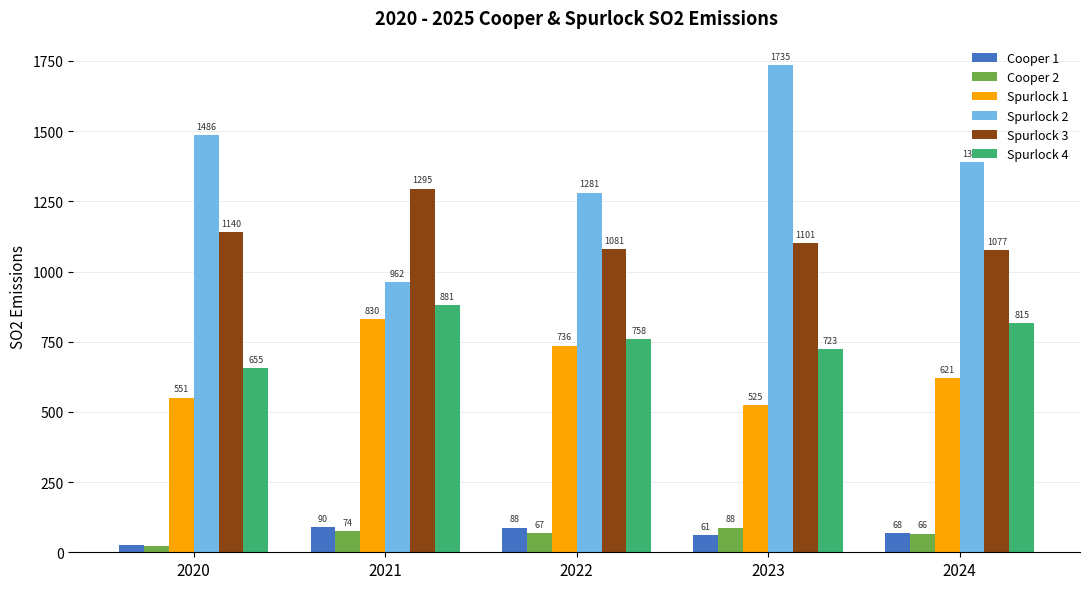

Which series changed the most between 2020 and 2022?

Spurlock 2